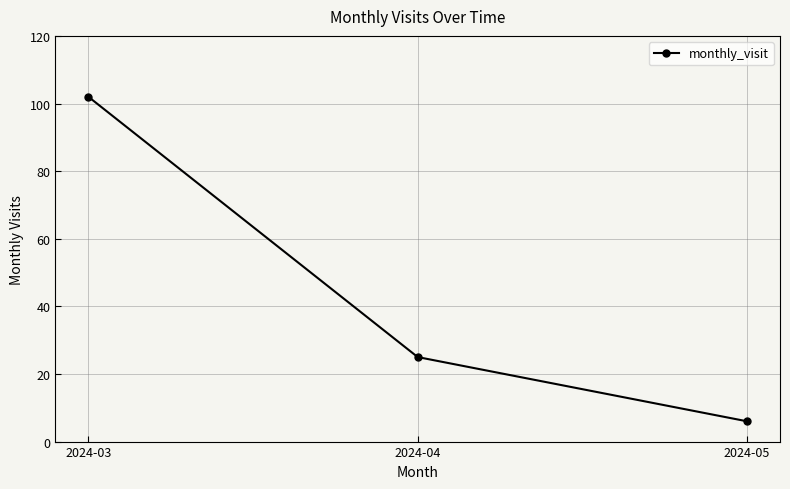

True or false: the data shows 149 at 2024-03.

False